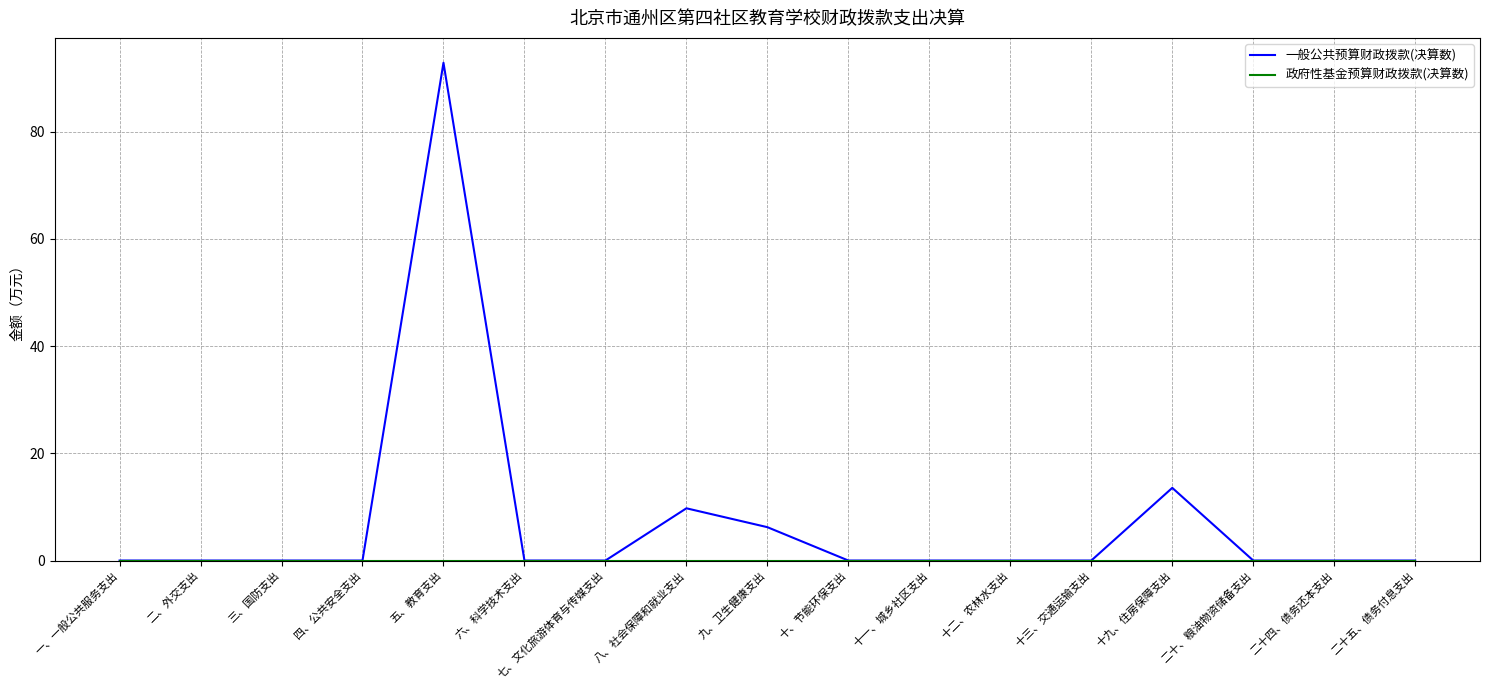

At which category does the chart reach its peak across all series?

五、教育支出